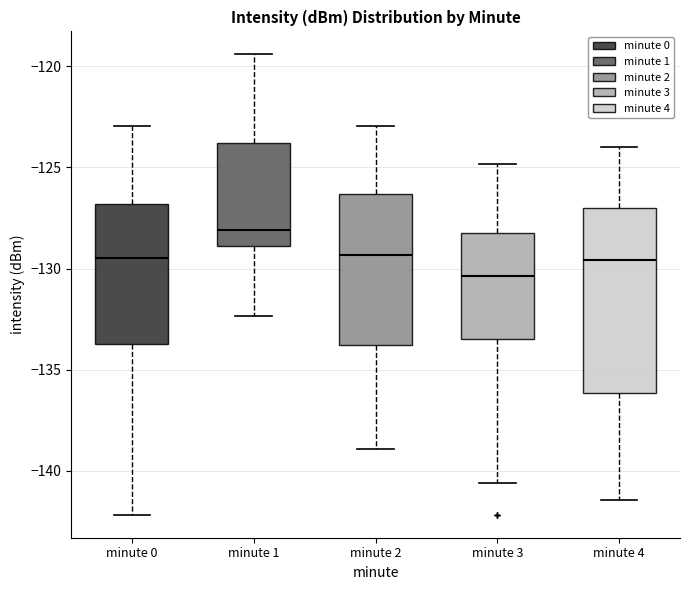

Reading left to right, read every box against the y-axis: the position of its median line, the range the box covers, and the ends of its whiskers. The values are not printed on the chart, so give them approximately, as read against the axis.

minute 0: median -129.5, box -133.5 to -127.0, whiskers -142.0 to -123.0
minute 1: median -128.0, box -129.0 to -124.0, whiskers -132.5 to -119.5
minute 2: median -129.5, box -134.0 to -126.5, whiskers -139.0 to -123.0
minute 3: median -130.5, box -133.5 to -128.5, whiskers -140.5 to -125.0
minute 4: median -129.5, box -136.0 to -127.0, whiskers -141.5 to -124.0